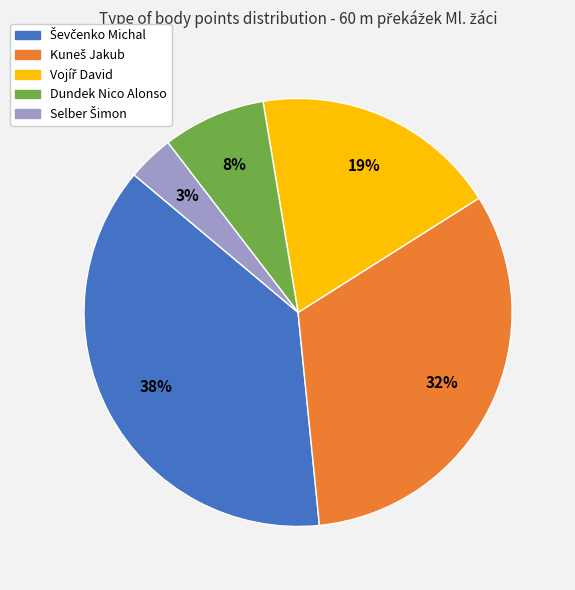

To the nearest percent, what is the average slice percentage?

20%